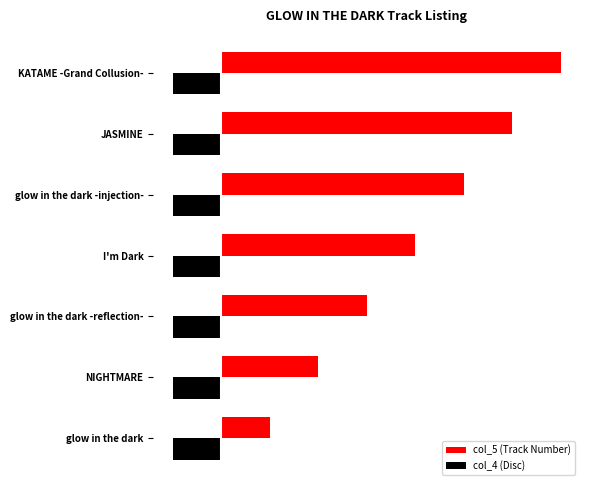

What is the value of the col_5 (Track Number) bar at the 7th from the left?

7.0